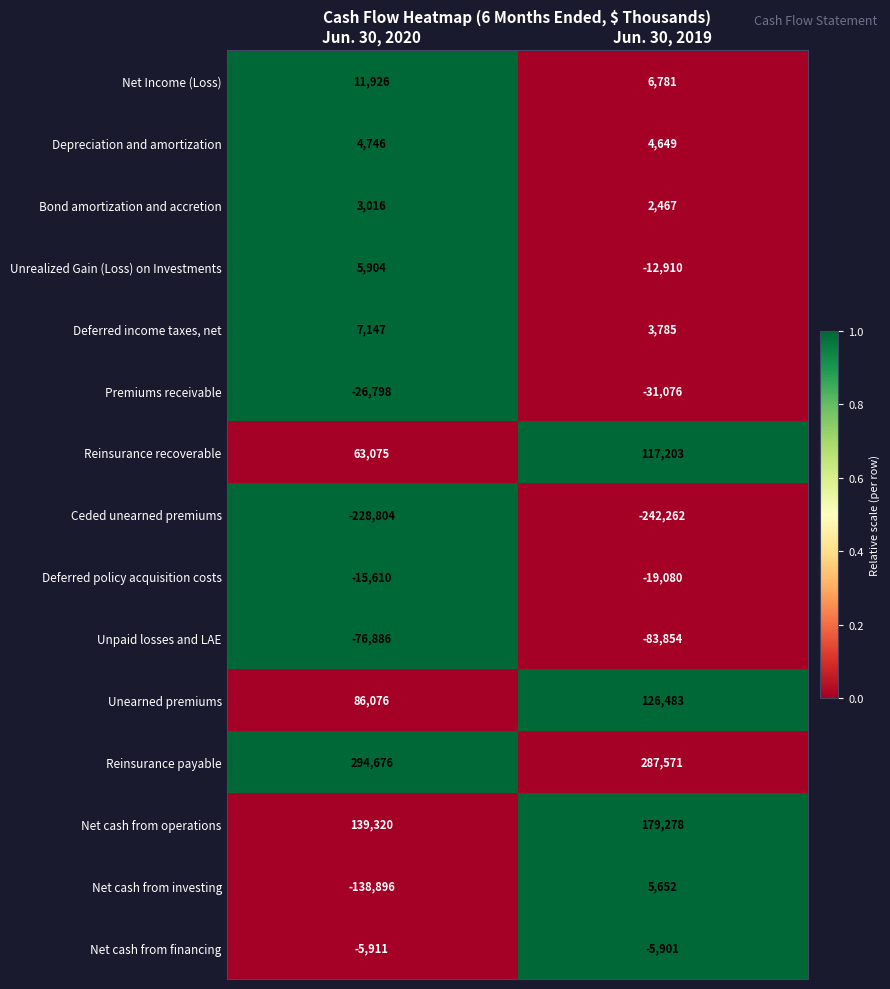

Reading right to left, list all the values displayed in this chart.

Net Income (Loss): 6781	11926
Depreciation and amortization: 4649	4746
Bond amortization and accretion: 2467	3016
Unrealized Gain (Loss) on Investments: -12910	5904
Deferred income taxes, net: 3785	7147
Premiums receivable: -31076	-26798
Reinsurance recoverable: 117203	63075
Ceded unearned premiums: -242262	-228804
Deferred policy acquisition costs: -19080	-15610
Unpaid losses and LAE: -83854	-76886
Unearned premiums: 126483	86076
Reinsurance payable: 287571	294676
Net cash from operations: 179278	139320
Net cash from investing: 5652	-138896
Net cash from financing: -5901	-5911